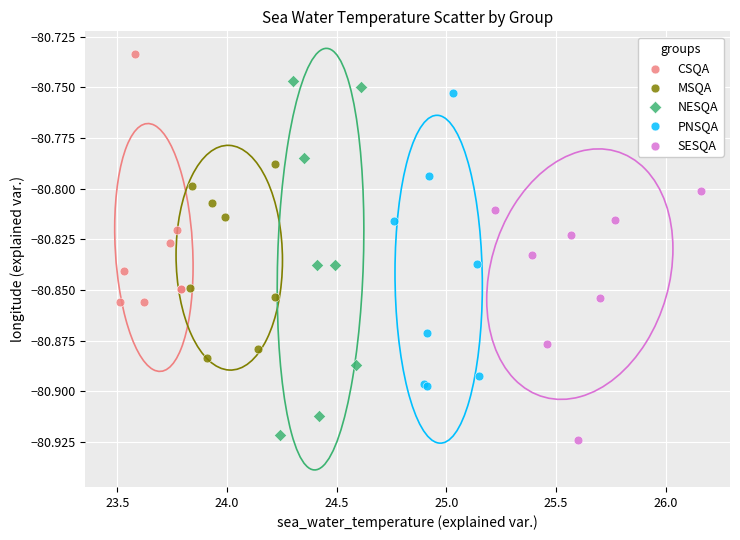

Which series contains the highest Y value?

CSQA